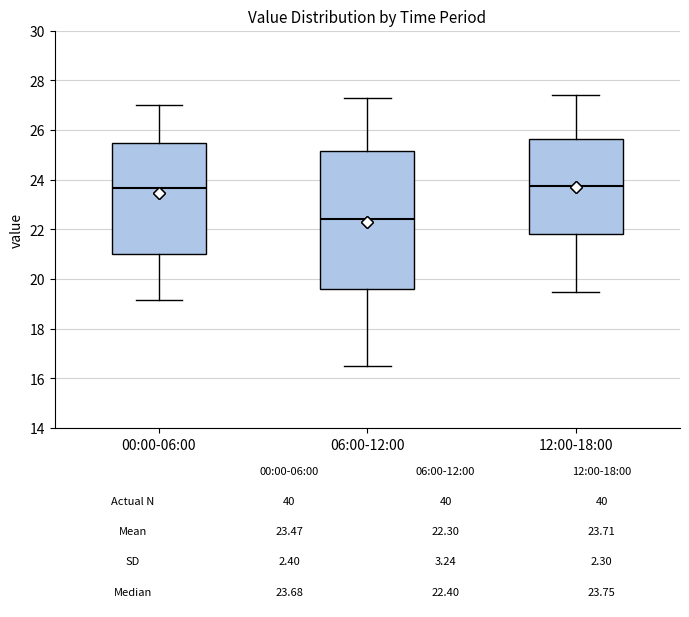

Comparing the boxes themselves (not the whiskers), which one is the tallest?

06:00-12:00